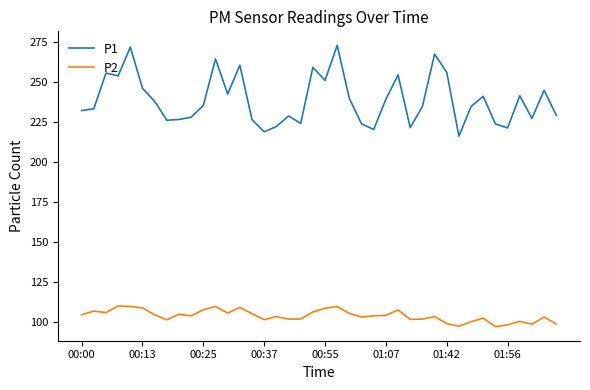

What is the greatest value displayed?

273.0